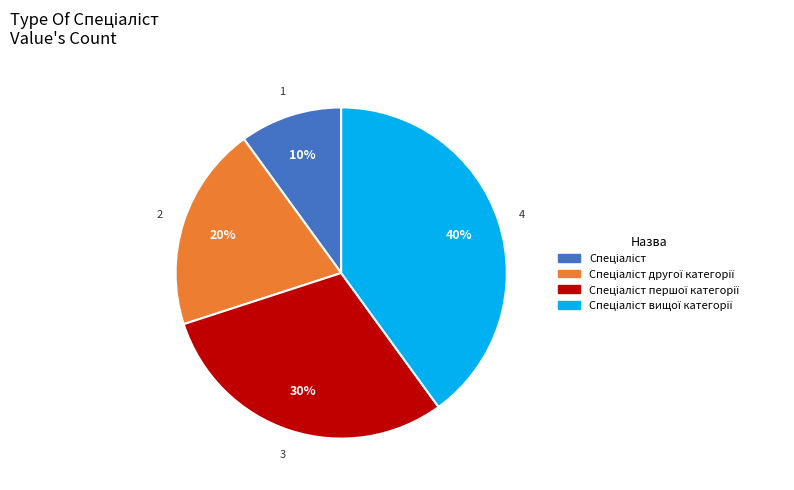

How many slices are in this pie chart?

4